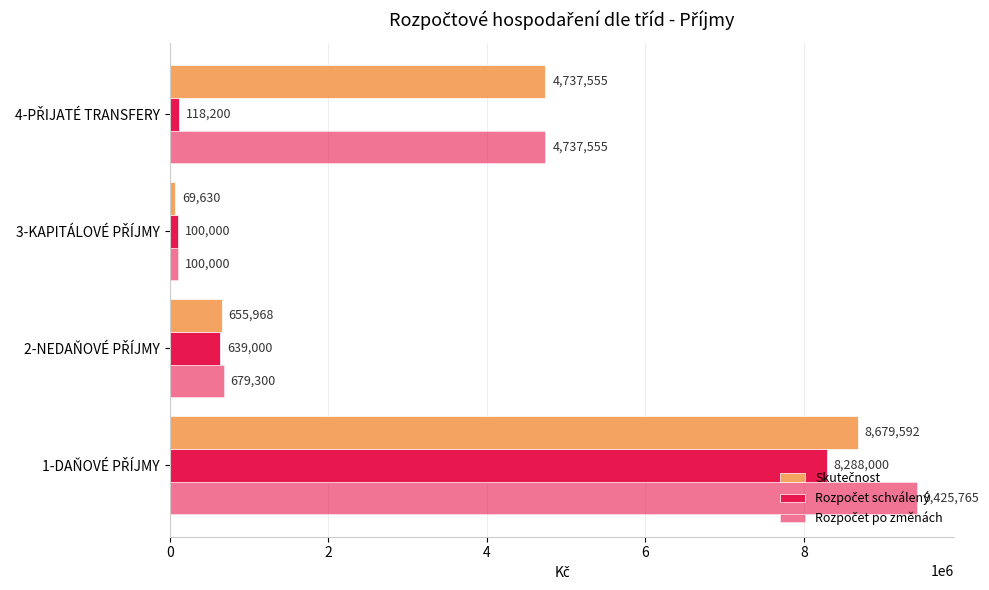

Count the number of categories in the chart.

4